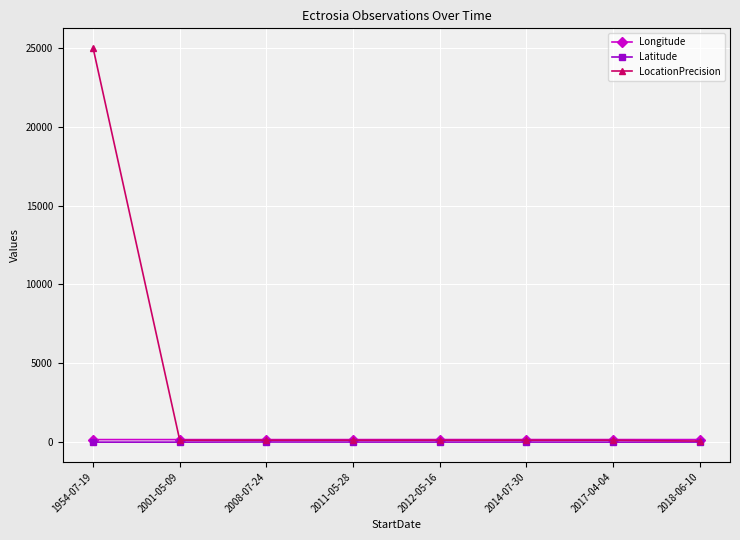

How many lines are shown in the chart?

3